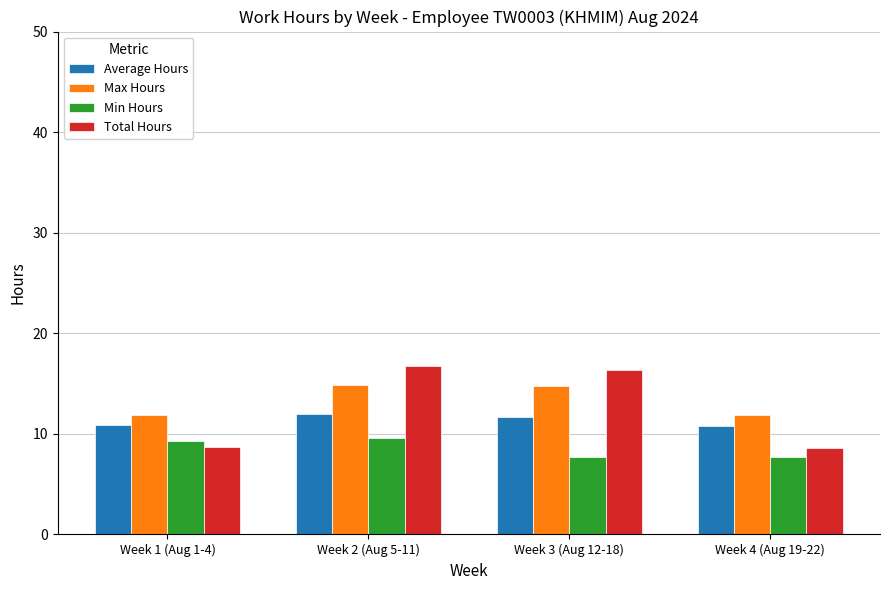

What is the label of the 3rd bar from the right?

Week 2 (Aug 5-11)